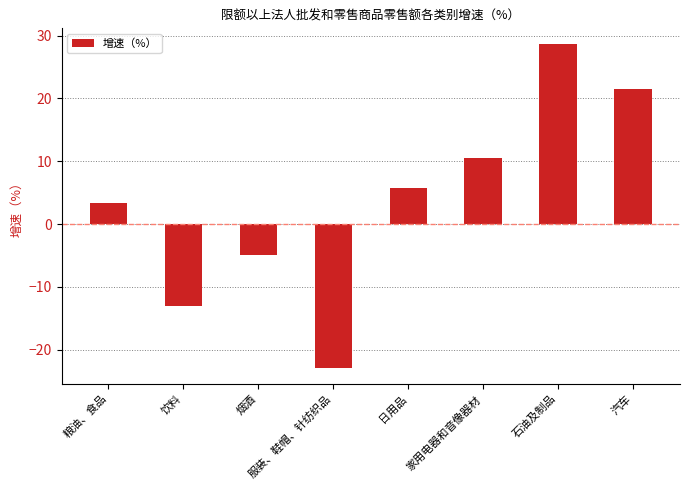

The chart shows a value of 5.1 at 粮油、食品. True or false?

False